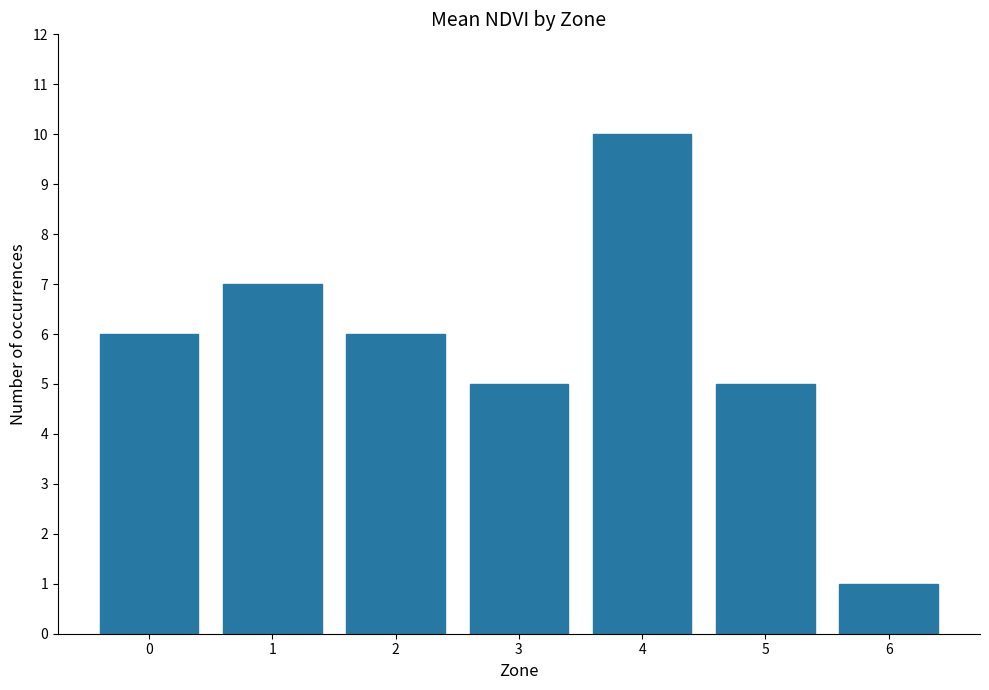

The chart shows a value of 5 at 3. True or false?

True